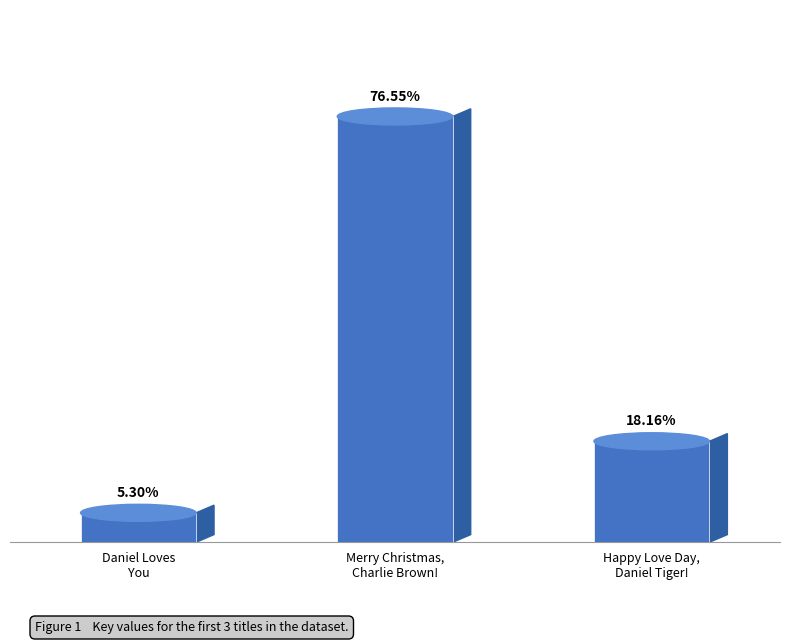

What is the approximate value at Merry Christmas,
Charlie Brown!, to the nearest 10?

2128867440